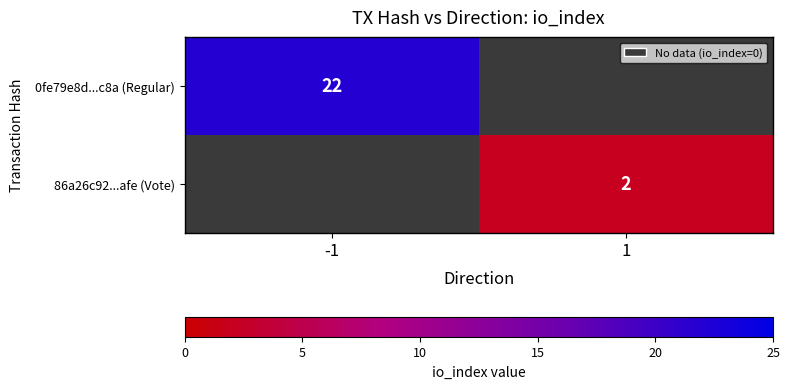

Is the value of 86a26c92...afe (Vote) at 1 greater than the value of 0fe79e8d...c8a (Regular) at -1?

No